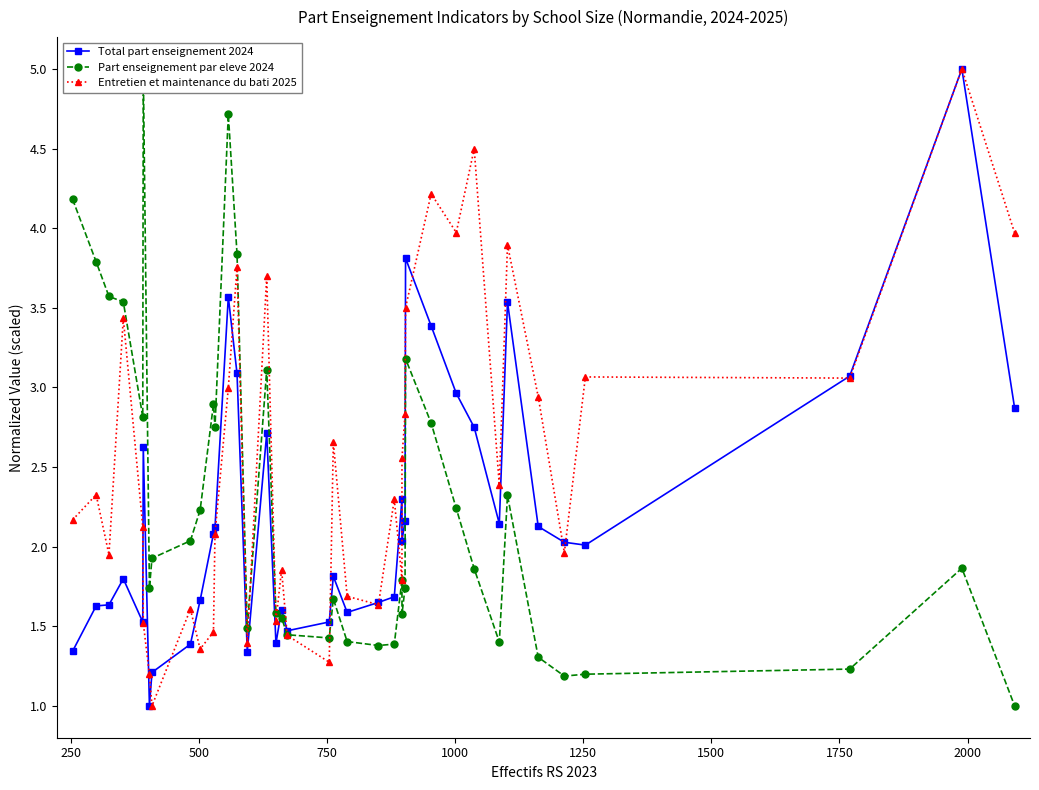

Which series ends up on top after the final intersection of Entretien et maintenance du bati 2025 and Total part enseignement 2024?

Total part enseignement 2024